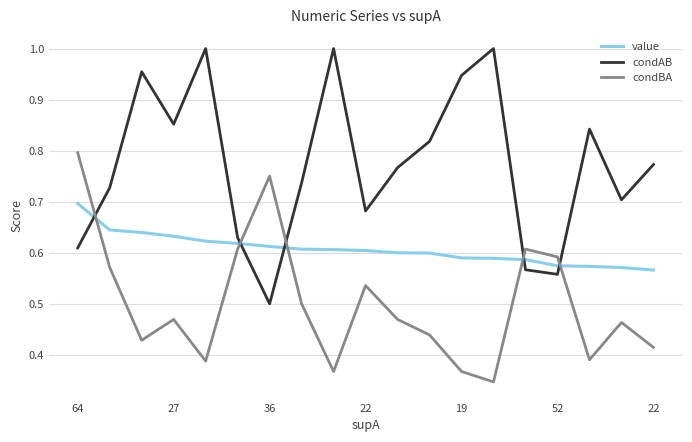

Which series has the largest range (max minus min)?

condAB